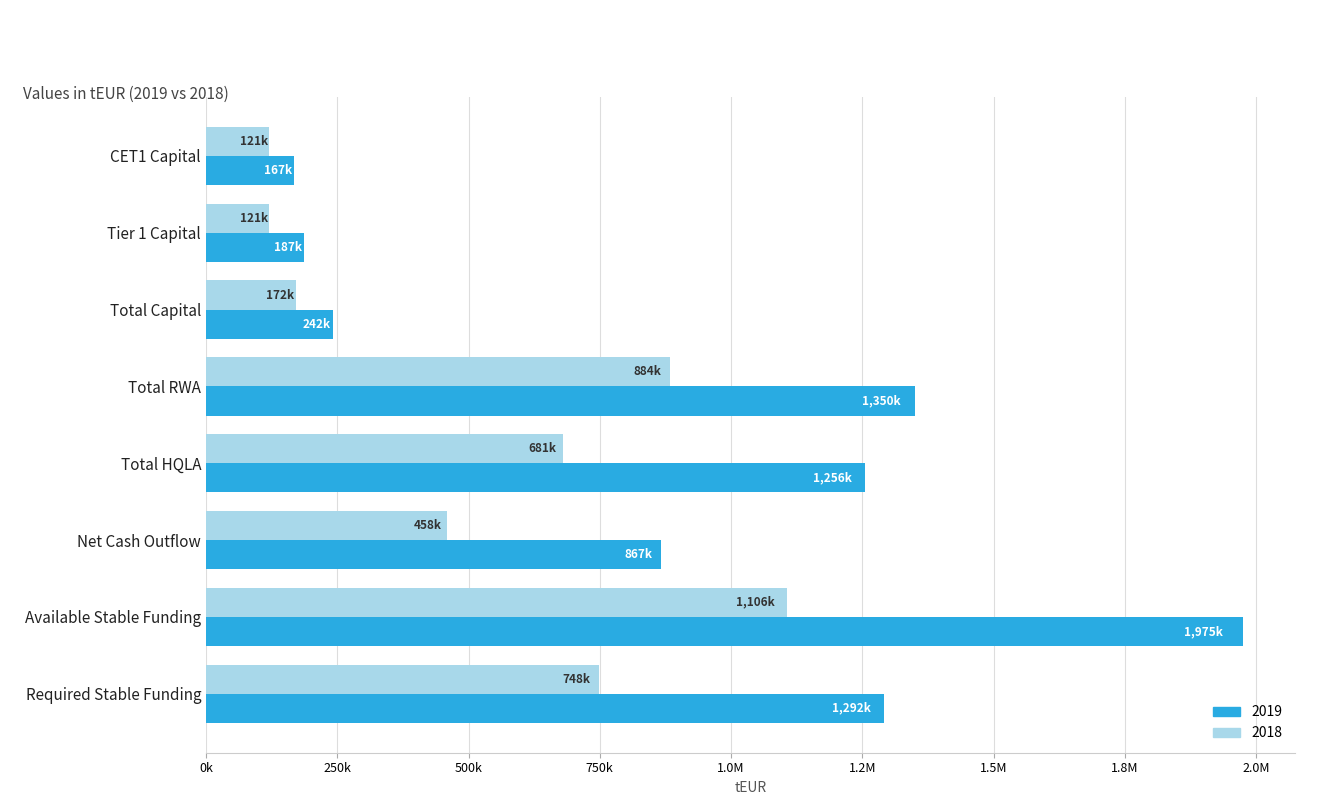

What are all the series names shown in the legend?

2019, 2018